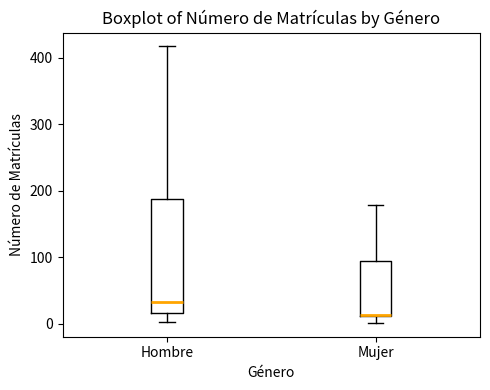

Reading left to right, read every box against the y-axis: the position of its median line, the range the box covers, and the ends of its whiskers. The values are not printed on the chart, so give them approximately, as read against the axis.

Hombre: median 30, box 20 to 190, whiskers 0 to 420
Mujer: median 10, box 10 to 90, whiskers 0 to 180